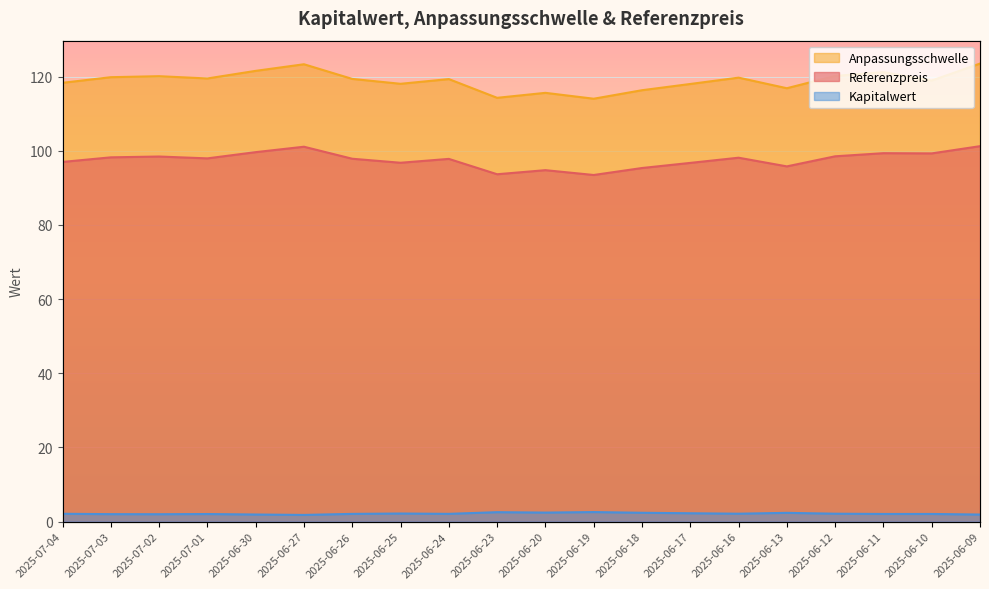

True or false: Anpassungsschwelle and Referenzpreis intersect in this chart.

False